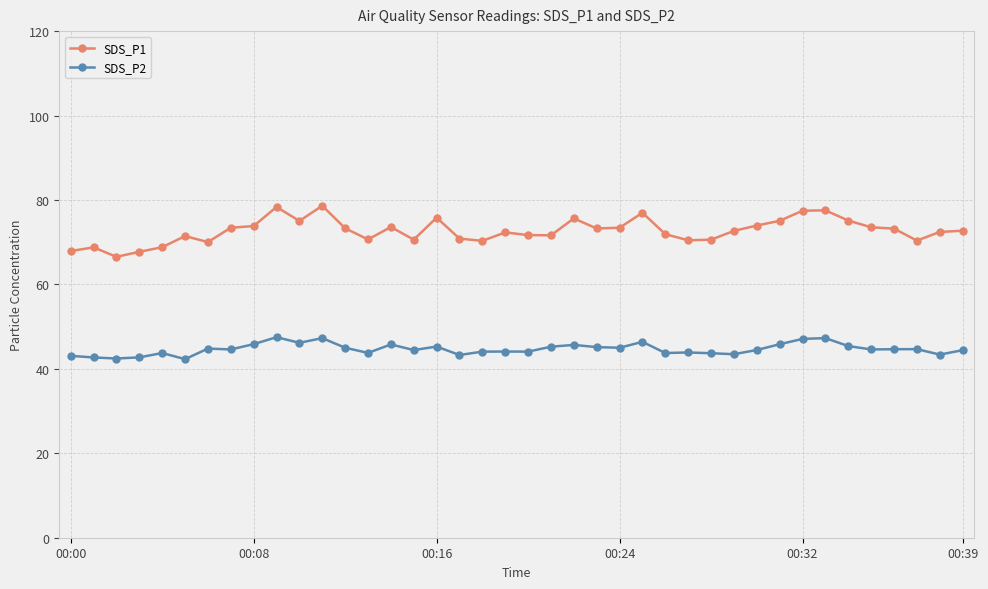

True or false: SDS_P1 and SDS_P2 intersect in this chart.

False